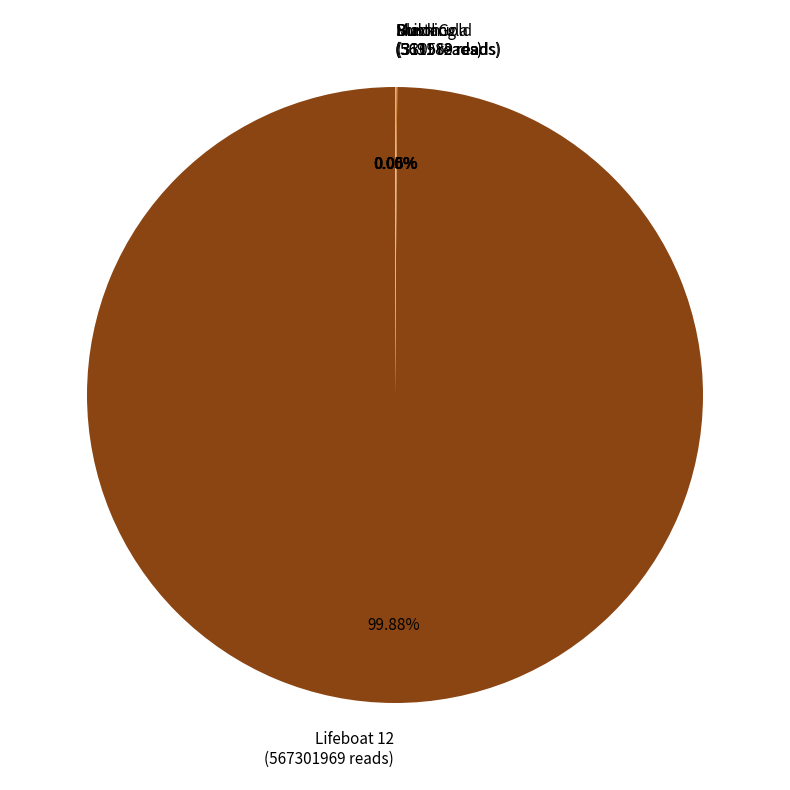

Is there any slice that represents more than half of the pie?

Yes